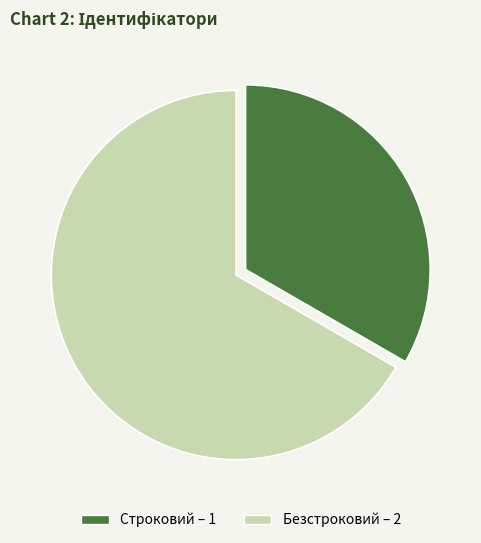

Rank the categories by value from lowest to highest.

Строковий, Безстроковий